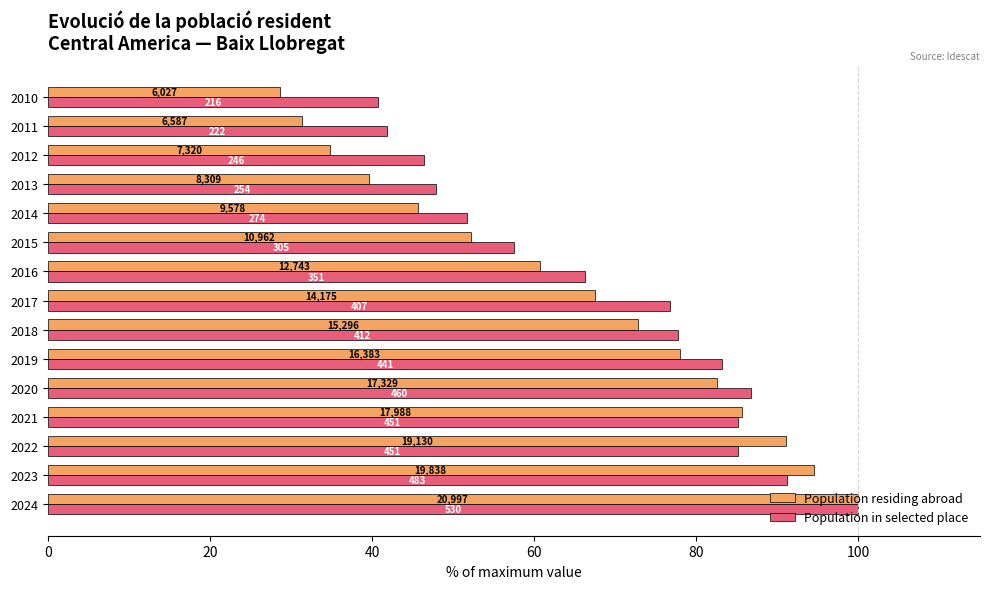

What are all the series names shown in the legend?

Population residing abroad, Population in selected place